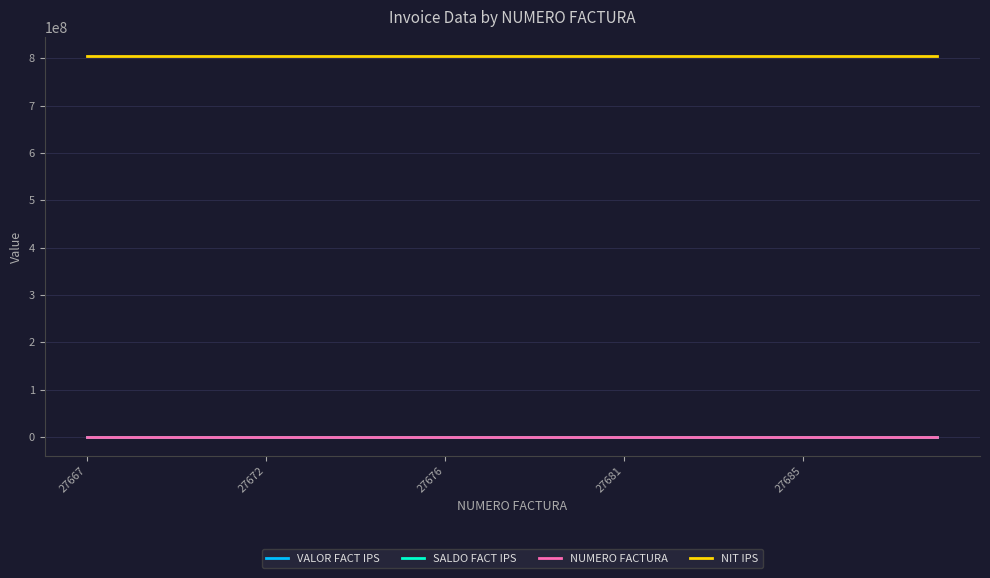

Which series has the largest range (max minus min)?

NUMERO FACTURA